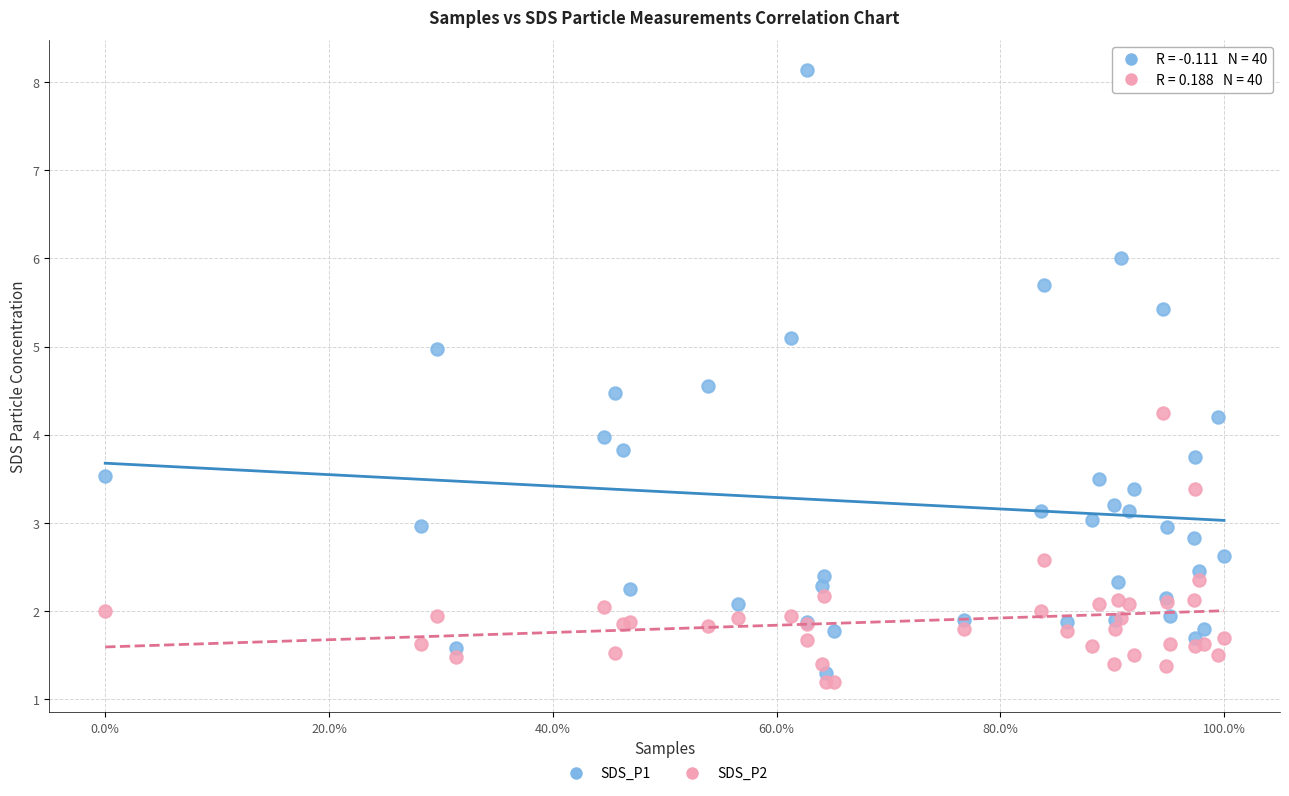

Which series has the widest spread of Y values?

SDS_P1